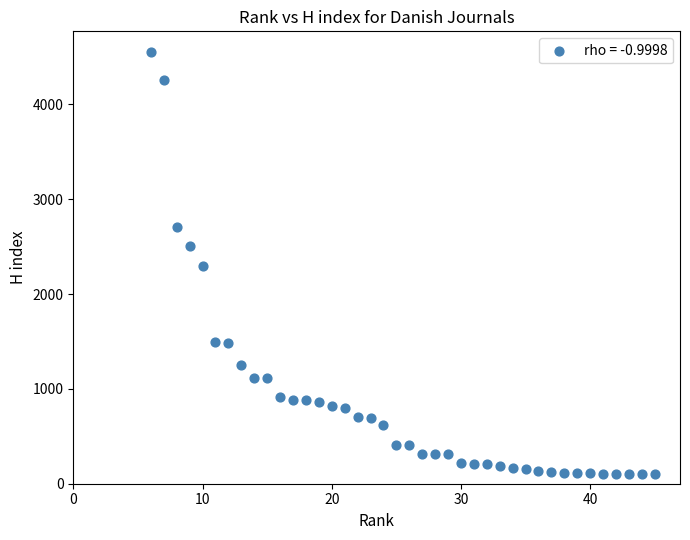

What is the range of Y values (max minus min)?

4448